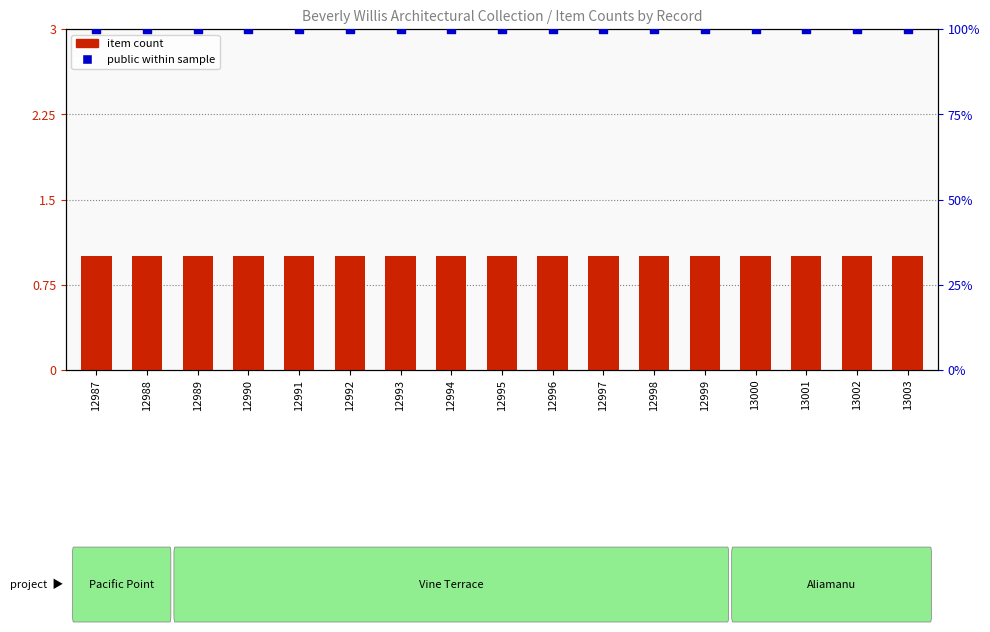

At which category is the sum across all series the highest?

12987